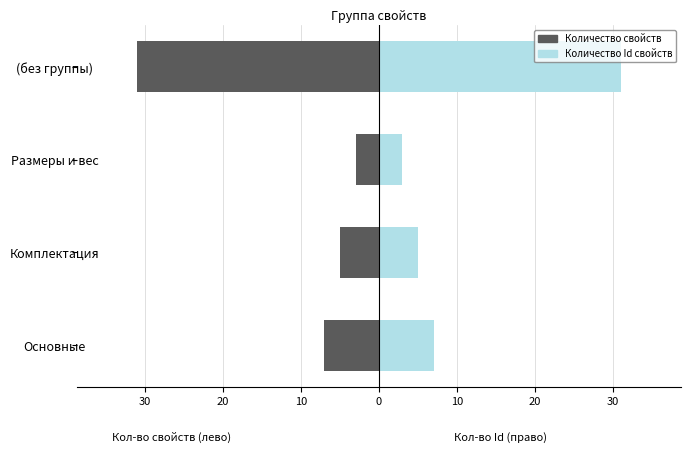

What is the highest value of the Количество свойств series?

-3